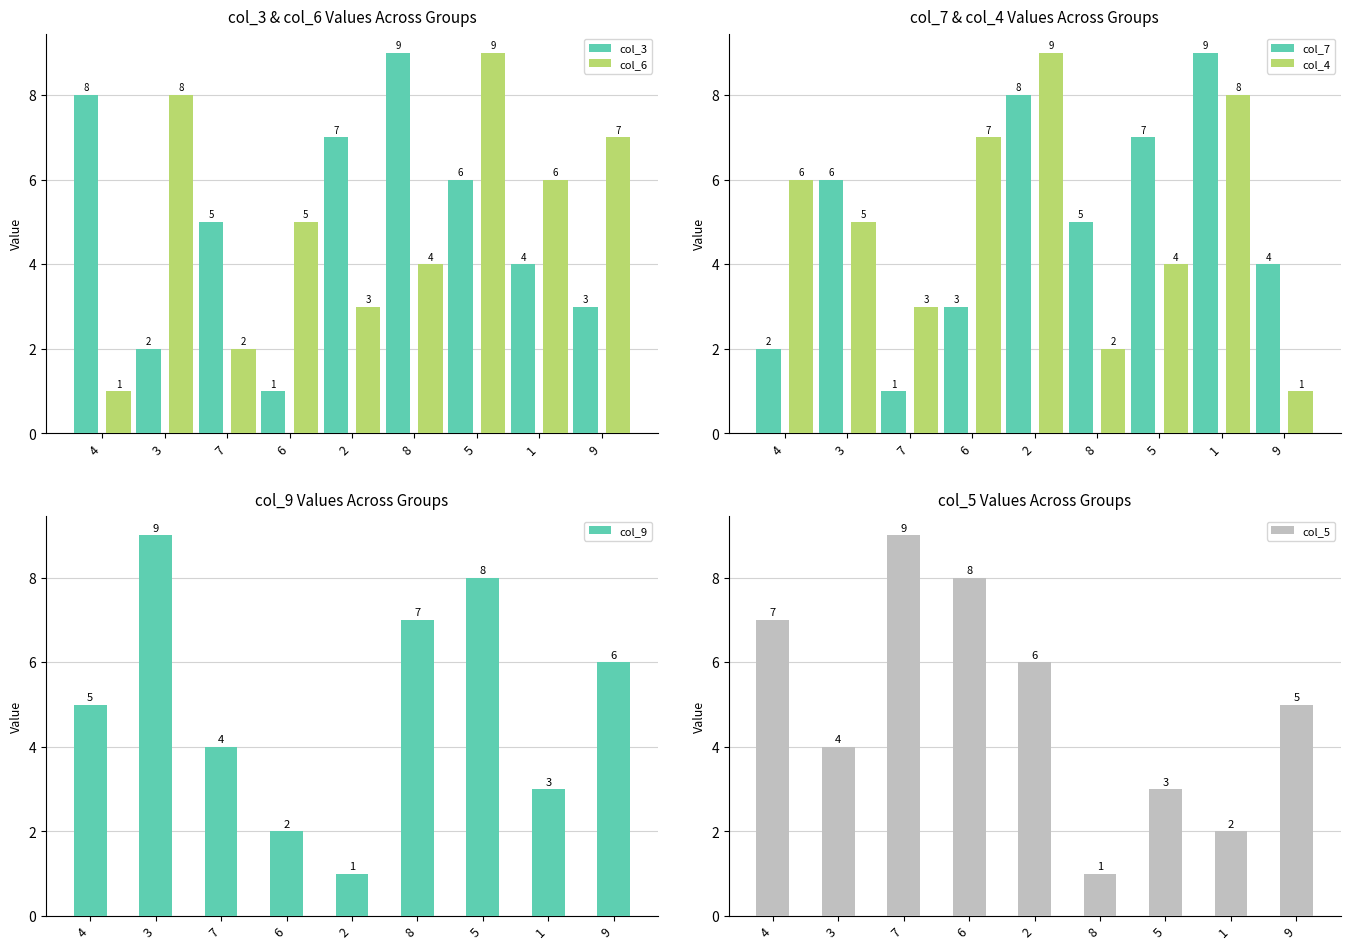

What is the label of the 7th bar from the right?

7